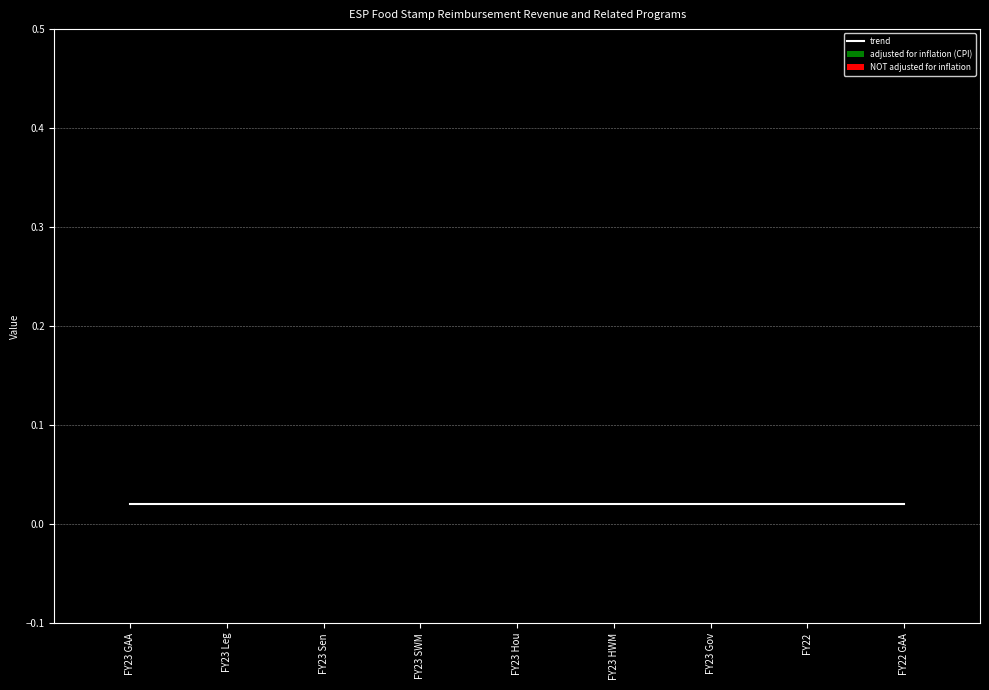

List the labels in order of adjusted for inflation (CPI) value, smallest first.

FY23 GAA, FY23 Leg, FY23 Sen, FY23 SWM, FY23 Hou, FY23 HWM, FY23 Gov, FY22, FY22 GAA